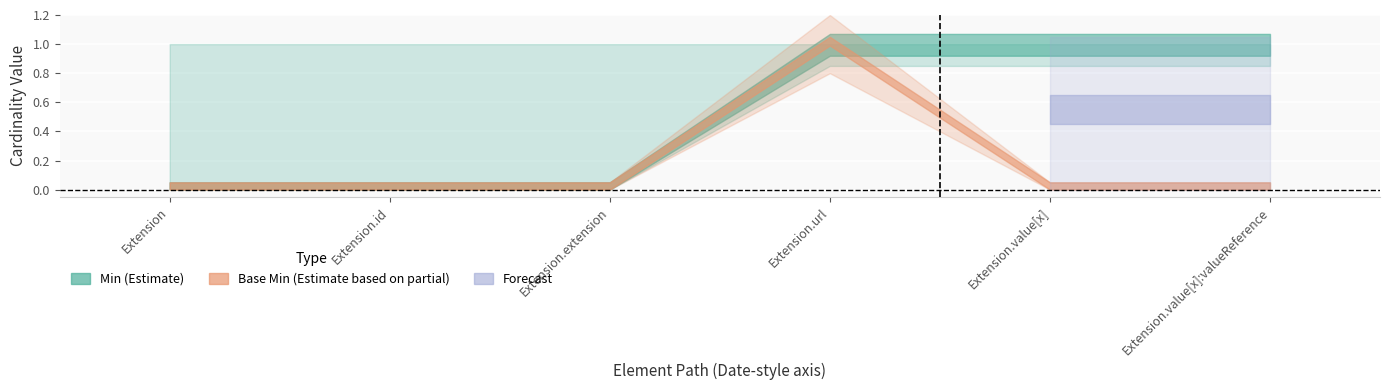

Is it true that Min equals 2 at Extension.value[x]?

False